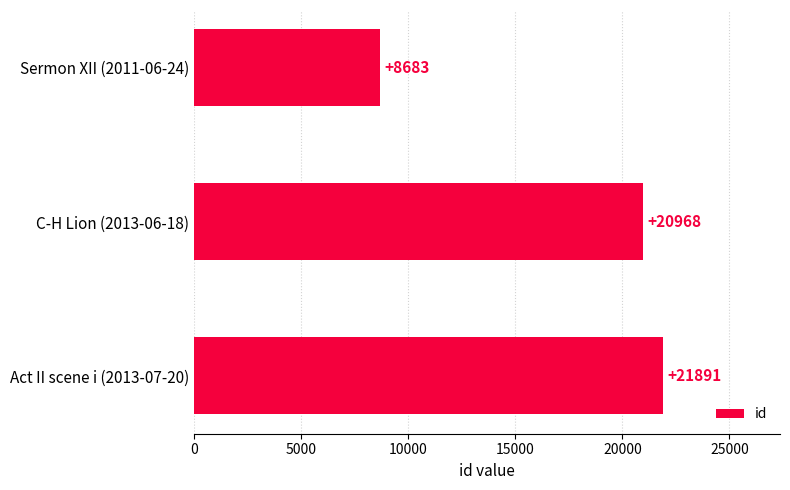

What position from the bottom is Act II scene i (2013-07-20)?

1